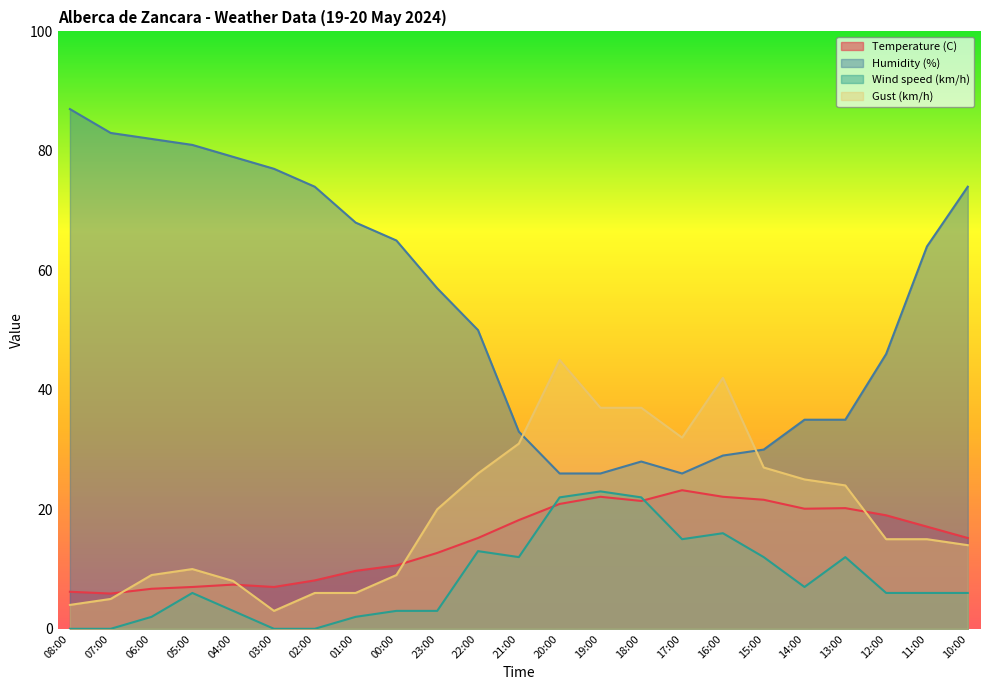

What is the difference between the maximum and second lowest values in the Temperature (C) series?

17.0